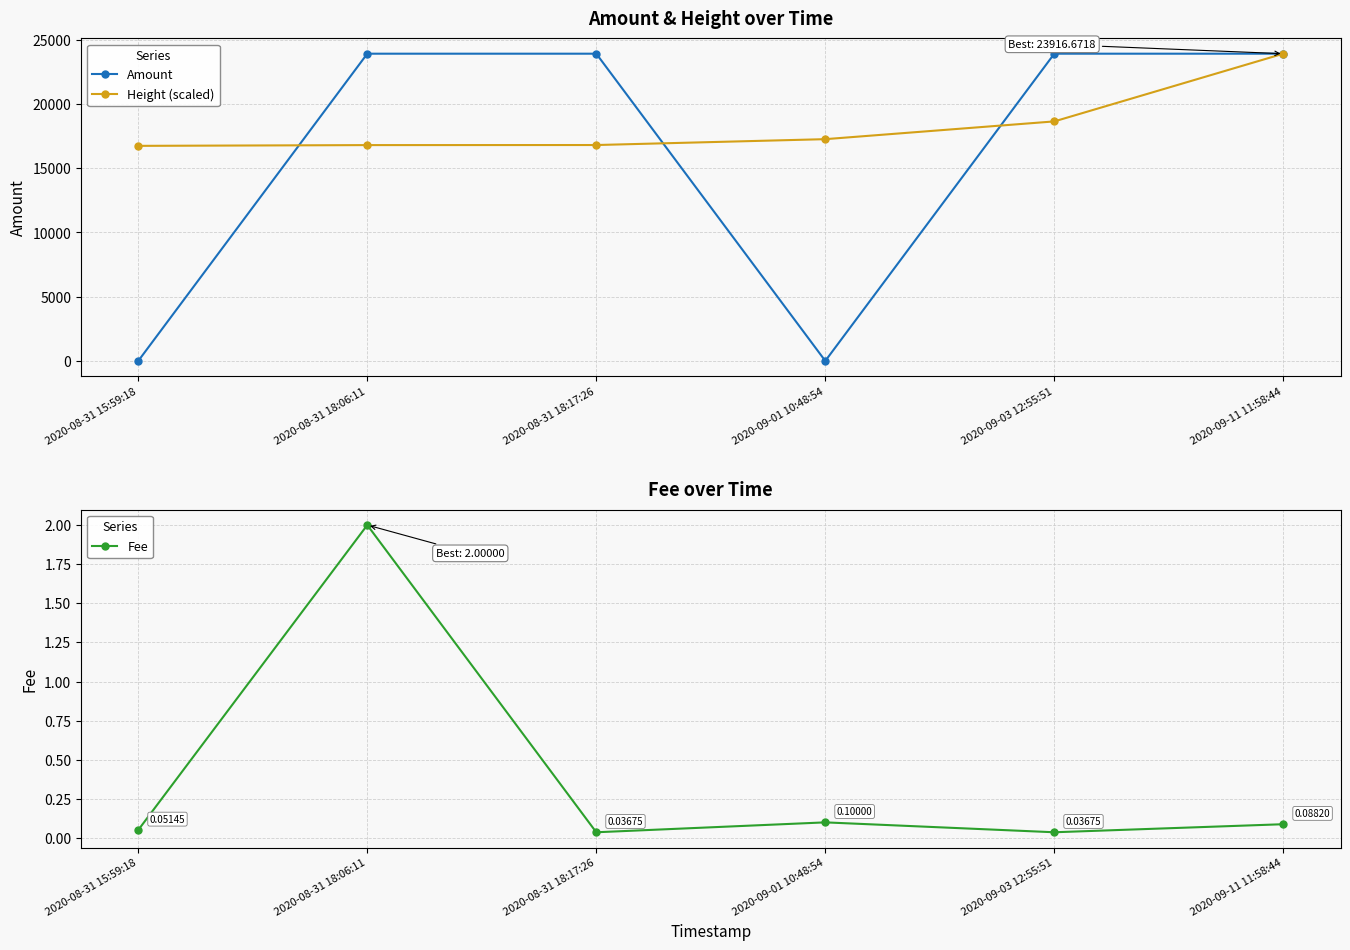

Which series changed the most between 2020-08-31 15:59:18 and 2020-09-11 11:58:44?

Amount